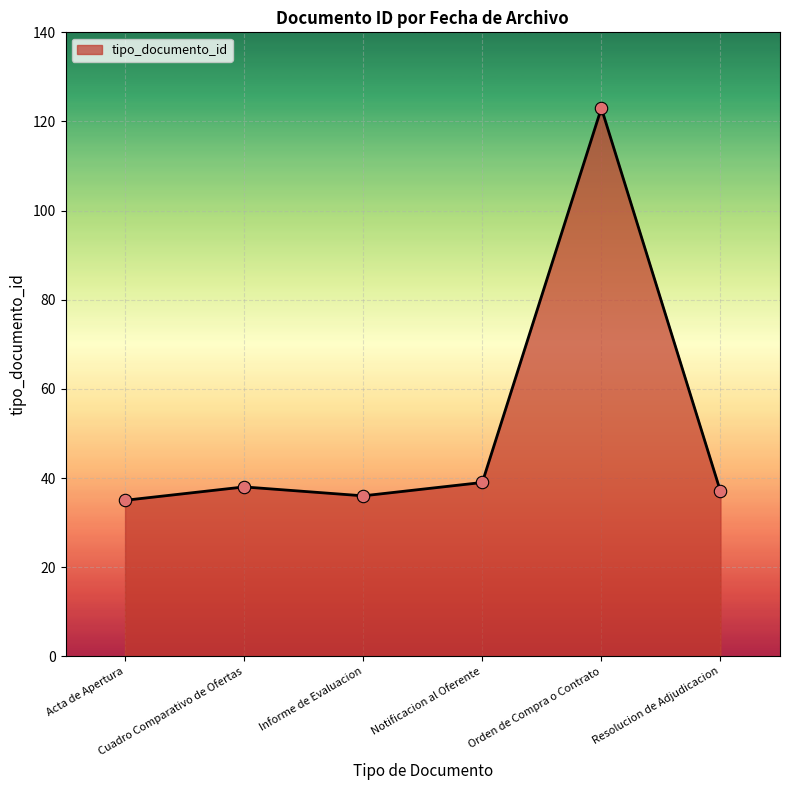

What is the maximum value shown in the chart?

123